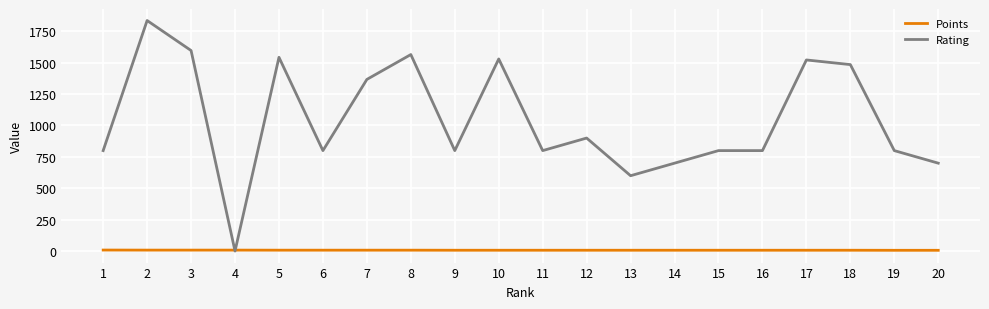

Which series has the largest total across all categories?

Rating